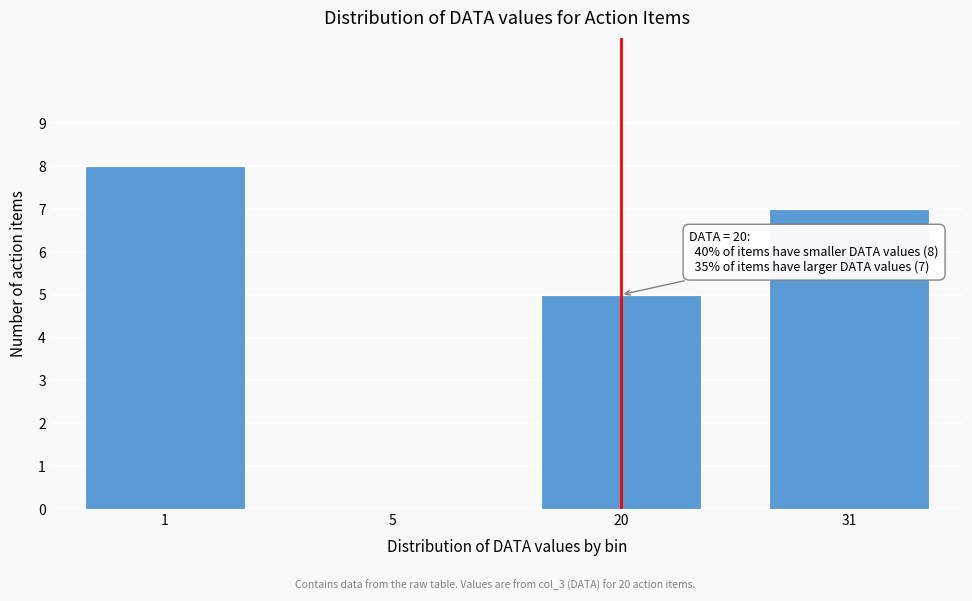

Reading left to right, what are all the values shown in this chart?

1=8	5=0	20=5	31=7